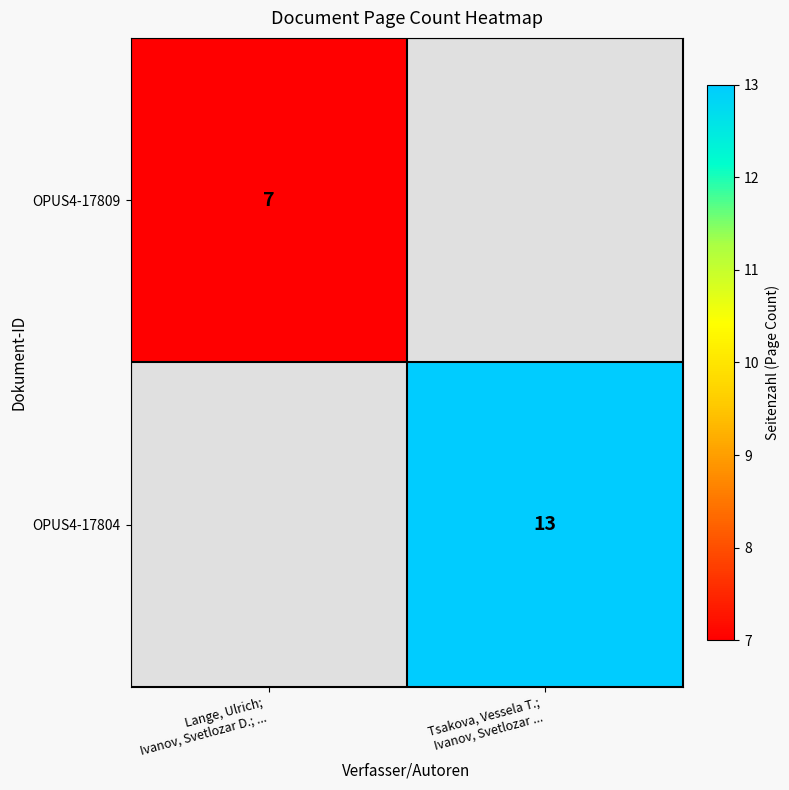

At how many categories does at least one series exceed 9?

1